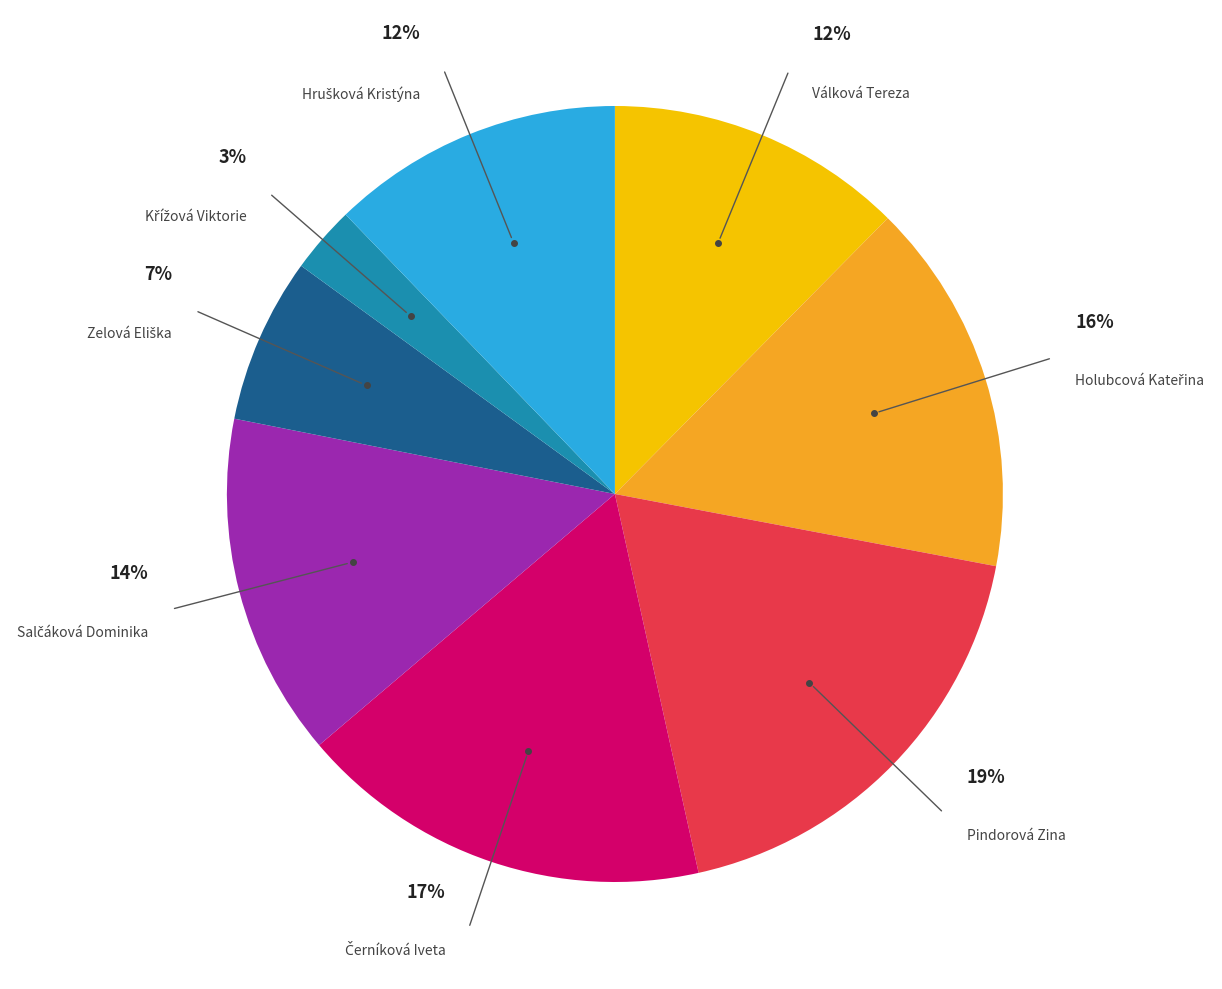

To the nearest percent, what percentage of the pie is Válková Tereza?

12%